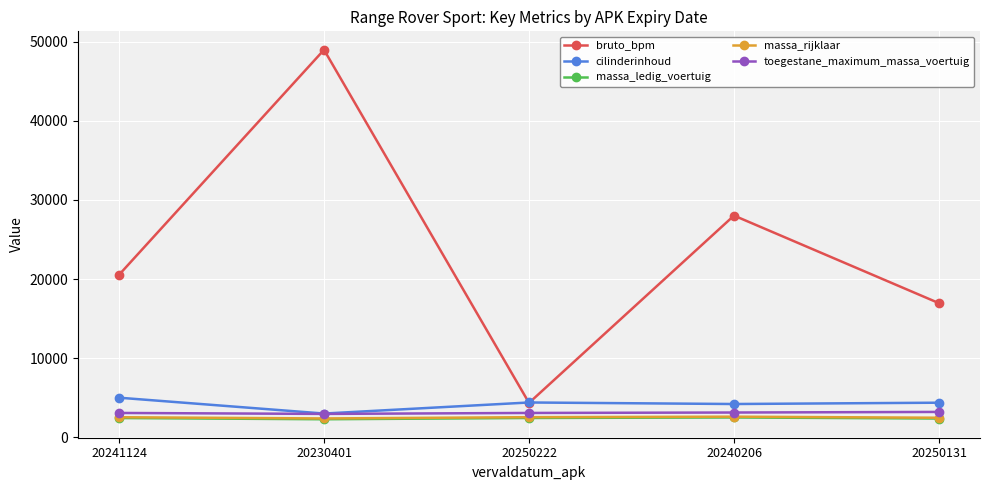

What is the total value across all series at 20250222?

16774